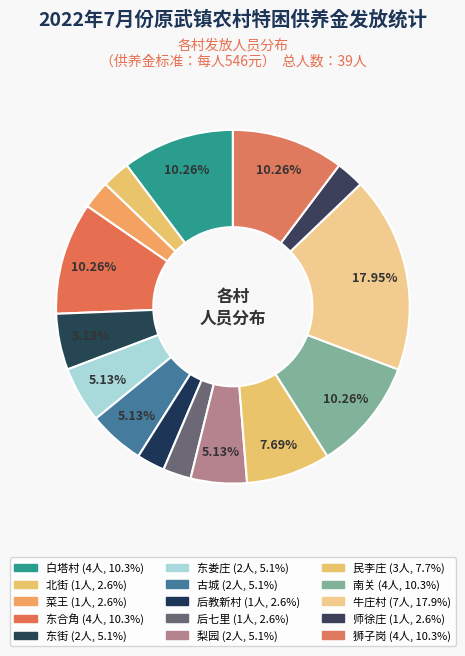

What percentage do 梨园 and 古城 together represent?

10.3%